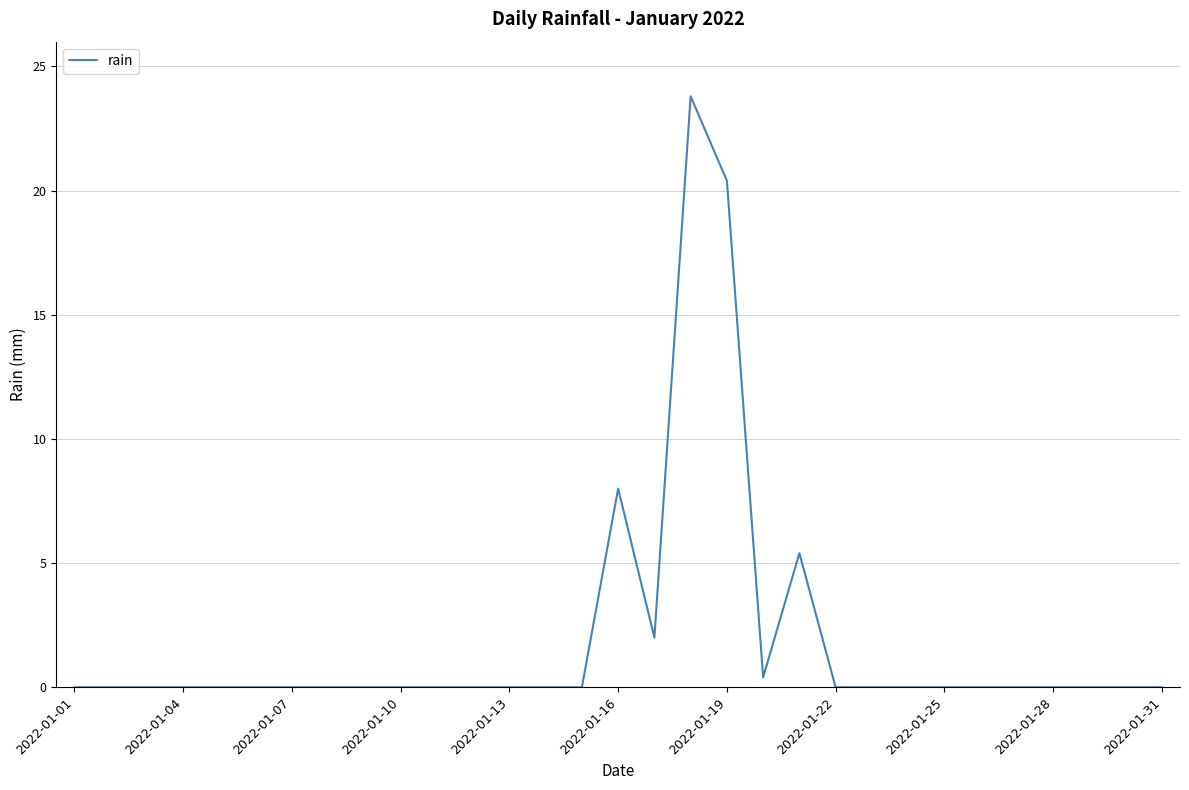

What is the sum of all values?

60.0